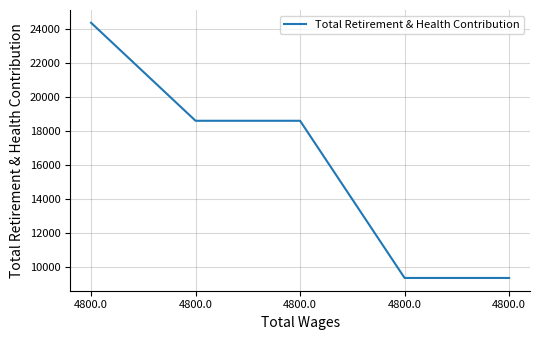

How many distinct data groups are displayed?

1